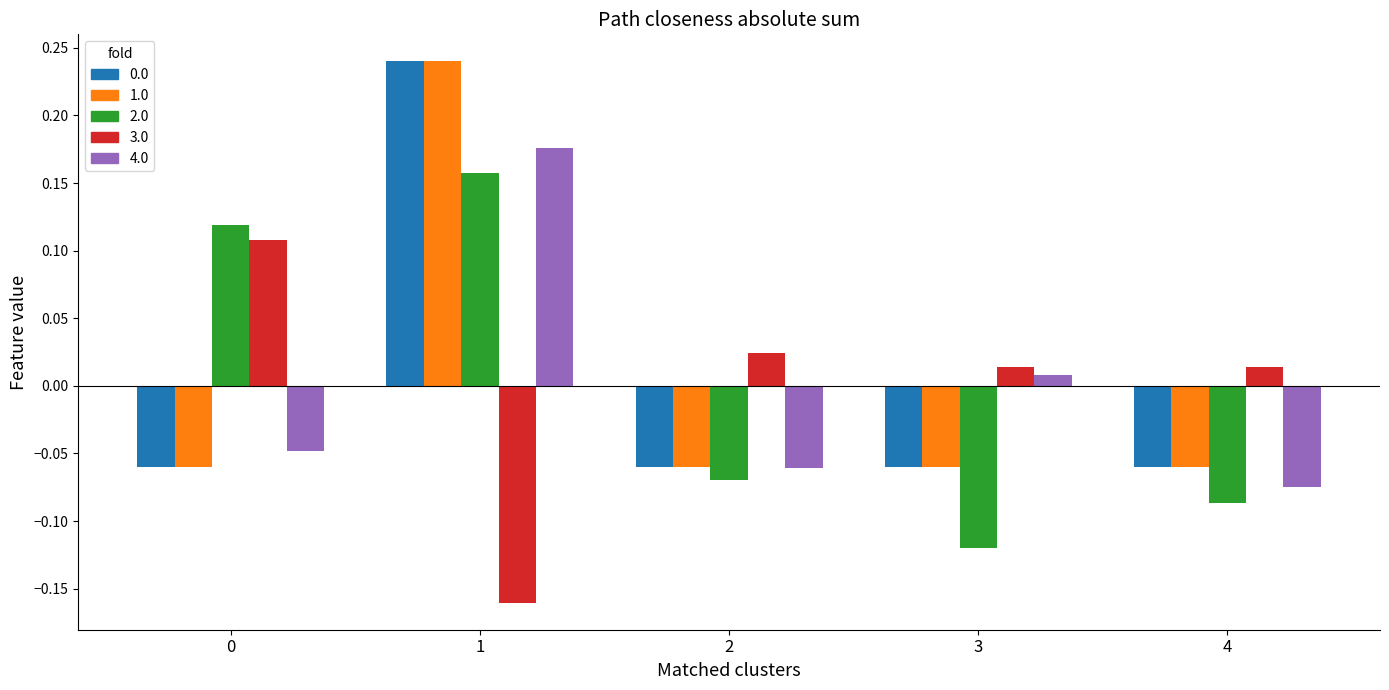

What is the total value across all series at 4?

-0.3